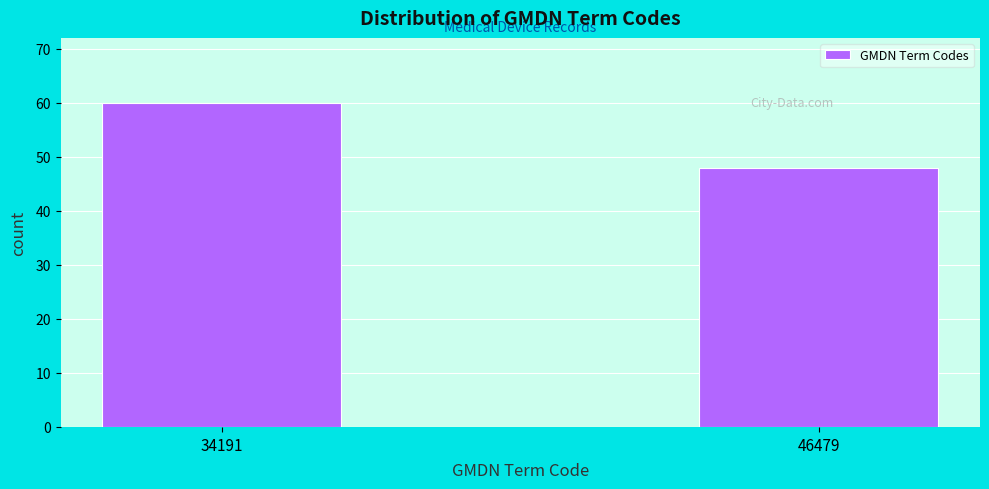

Reading left to right, transcribe all the data shown in this chart.

60	48